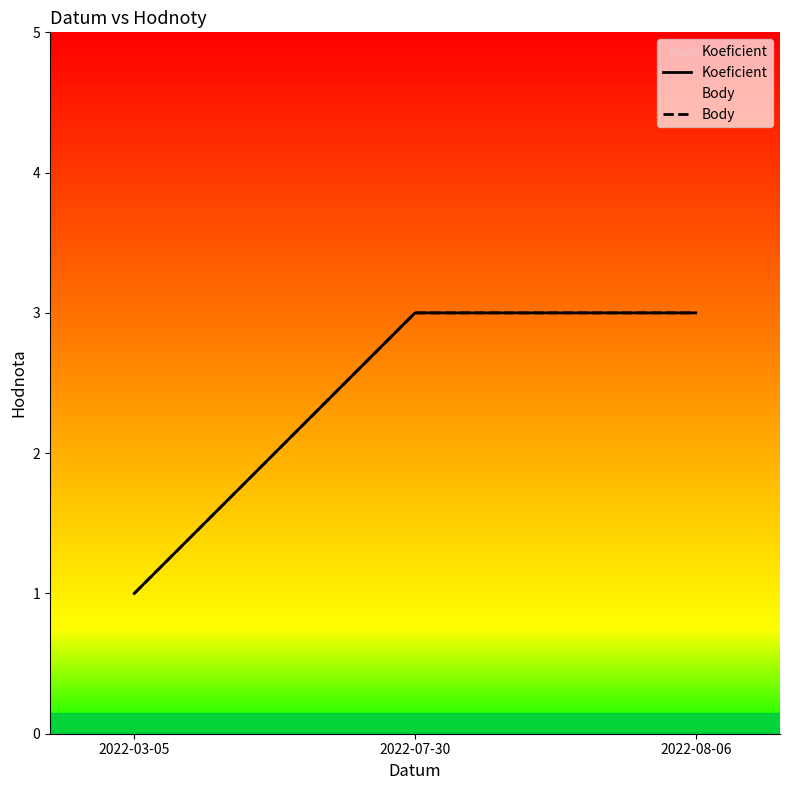

What is the greatest value displayed?

3